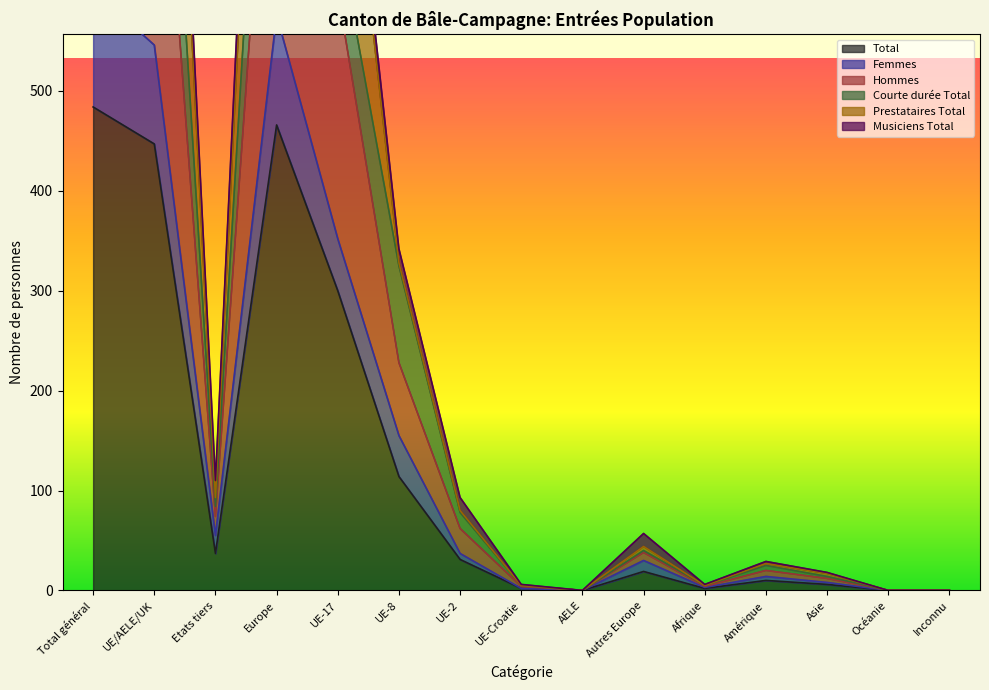

True or false: Femmes and Total cross at least once.

False